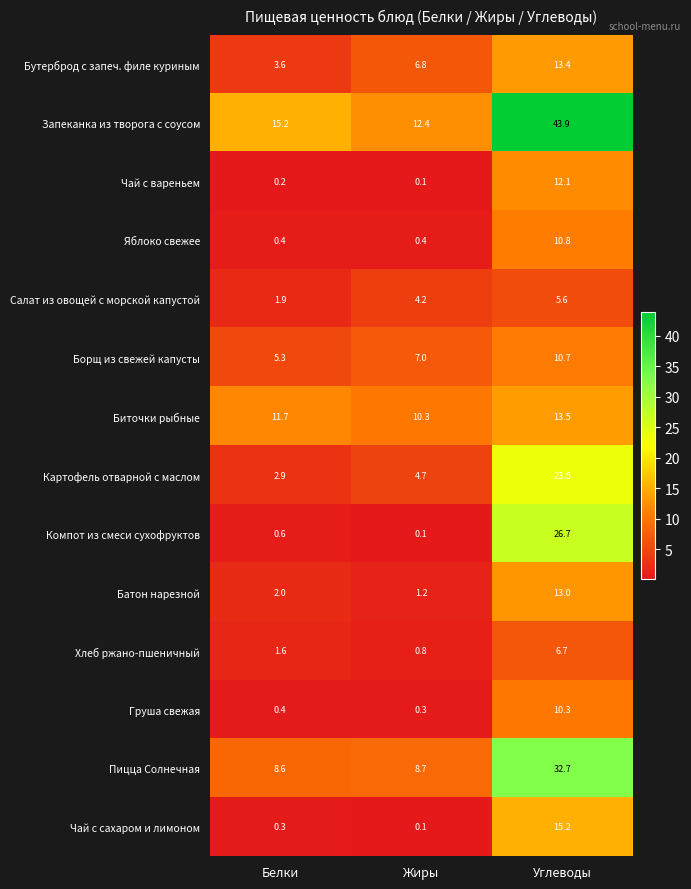

The Пицца Солнечная series shows 32.7 at Углеводы. True or false?

True